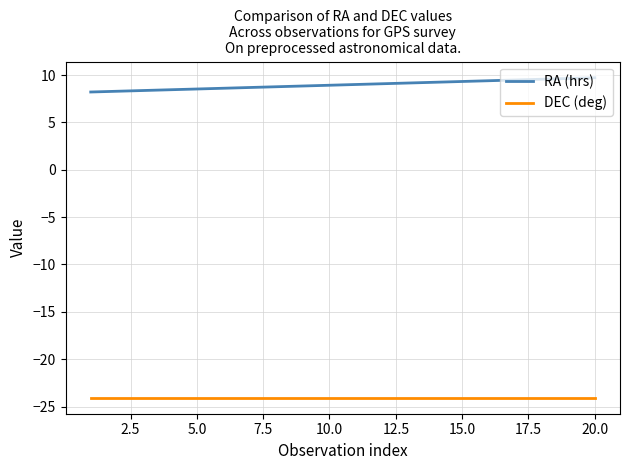

Which series has the largest total across all categories?

RA (hrs)